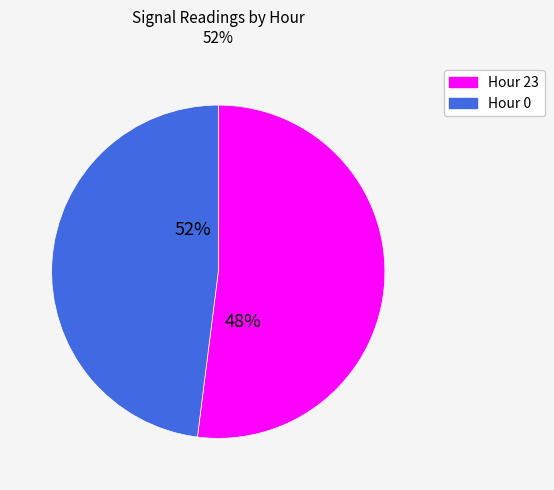

Count the number of slices in the pie.

2